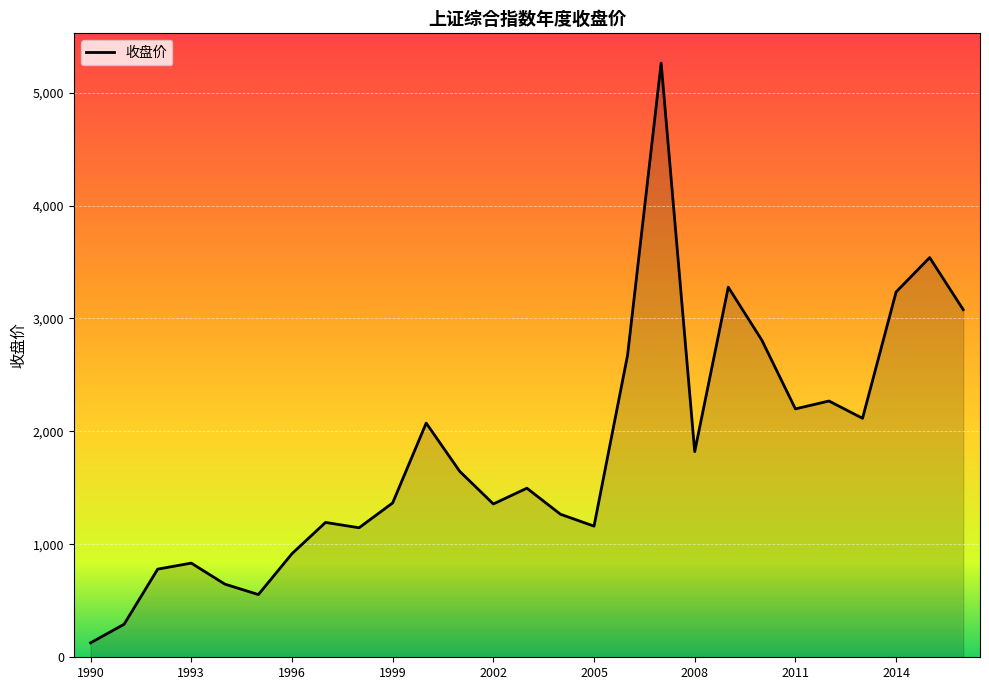

What is the maximum value shown in the chart?

5261.6